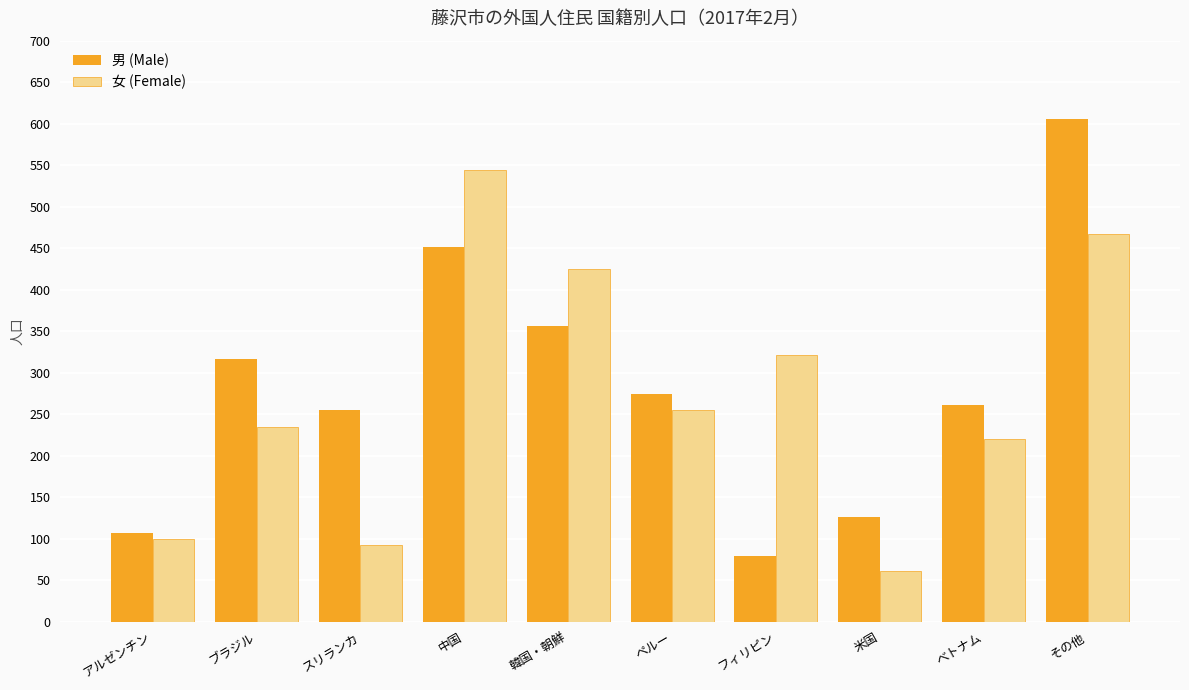

What is the value of the 男 (Male) bar at the 4th from the left?

451